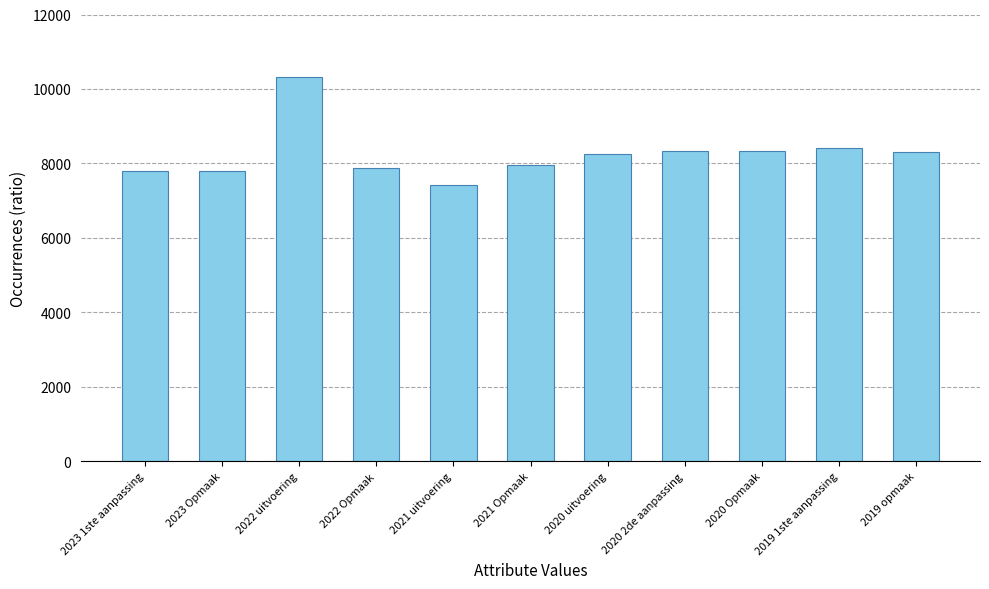

What is the average value?

8251